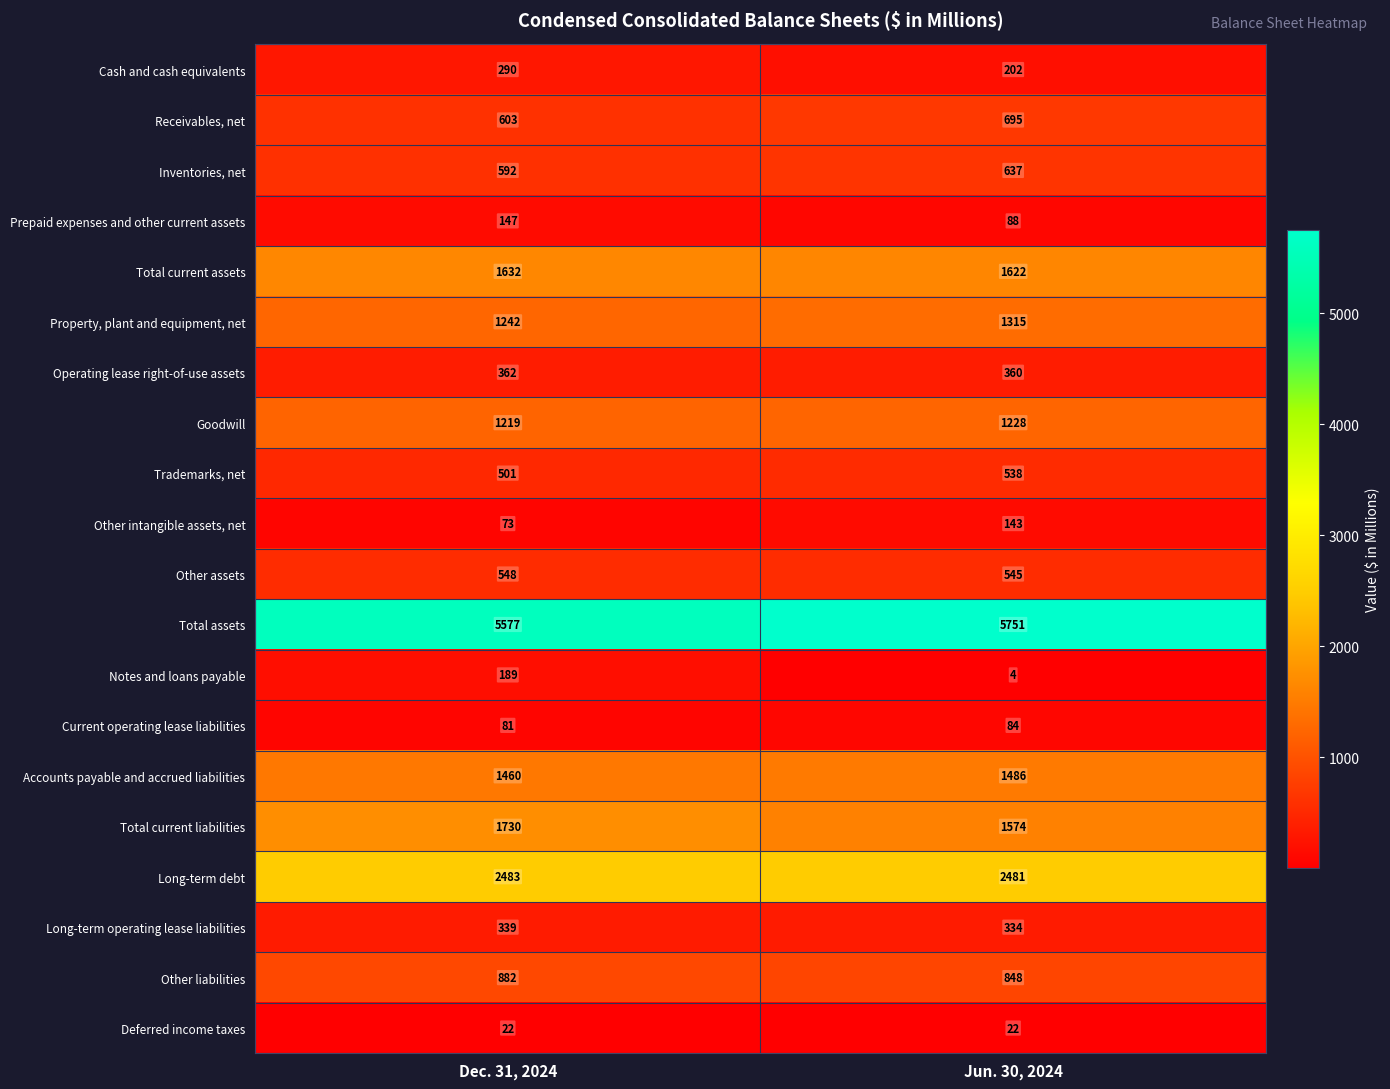

What is the approximate value of Cash and cash equivalents at Dec. 31, 2024, to the nearest 5?

290